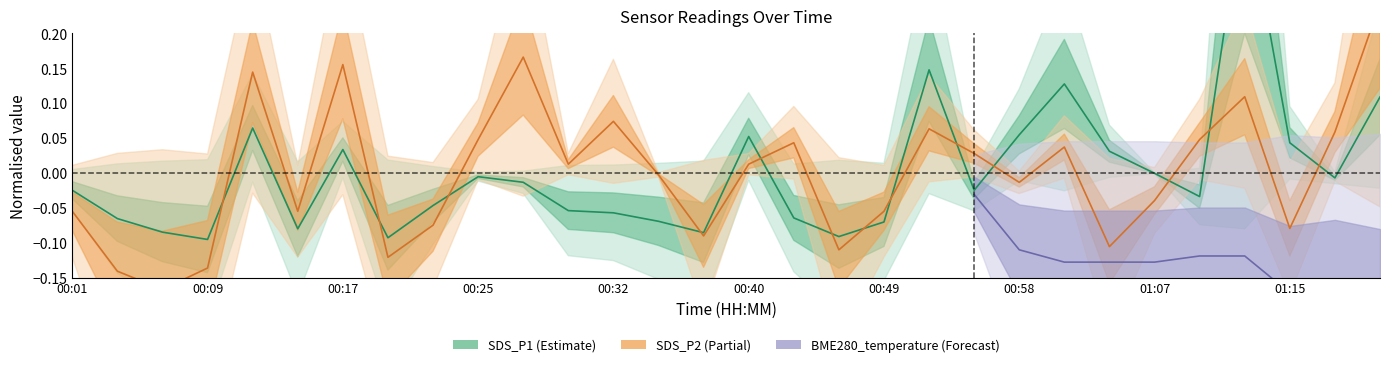

At which category is the sum across all series the highest?

01:12